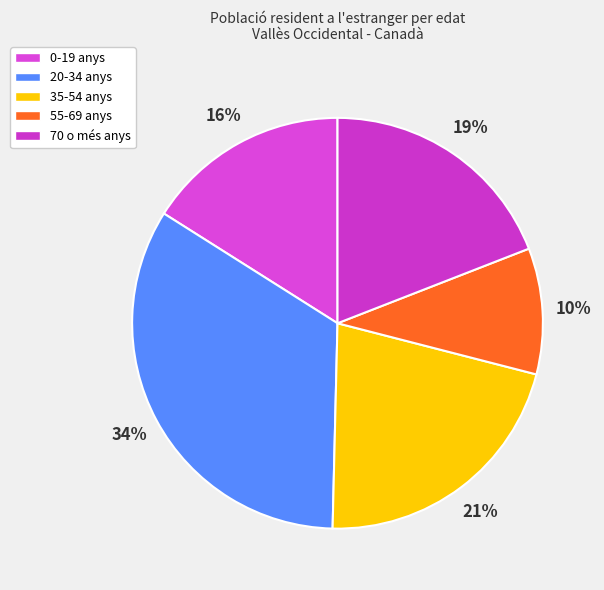

Is there a majority slice in this chart?

No